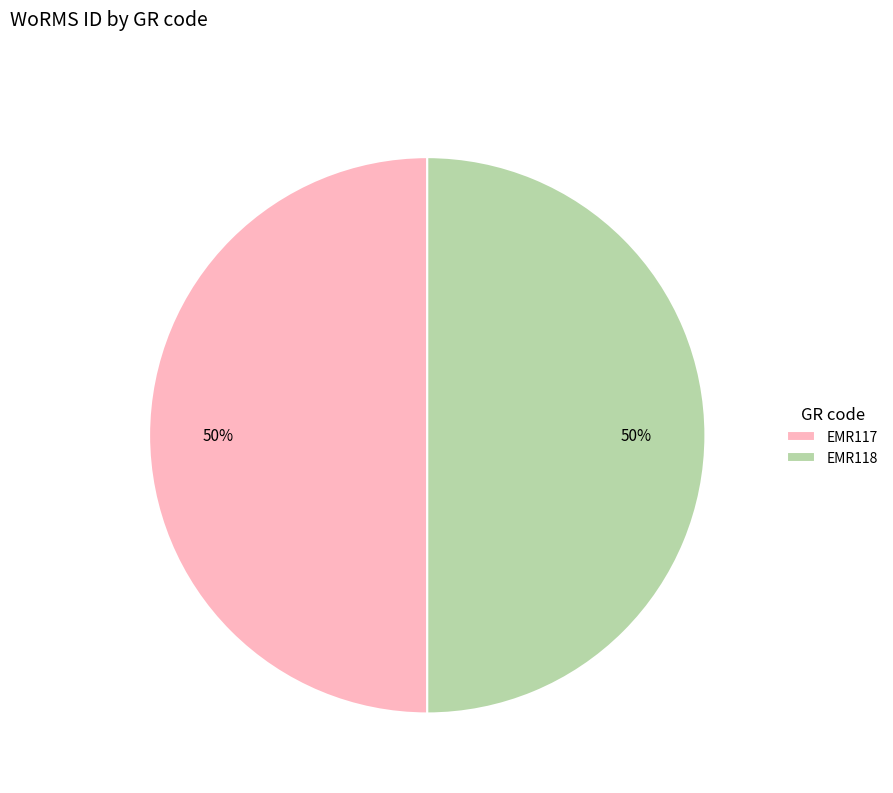

Count the number of slices in the pie.

2